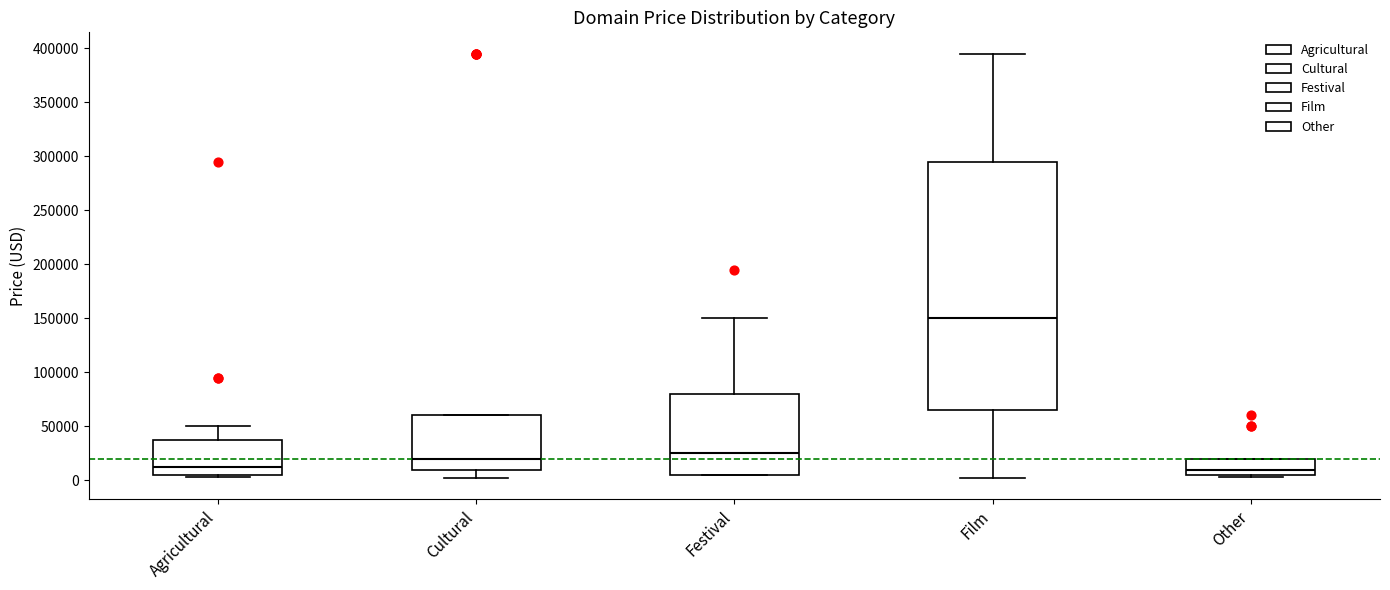

Reading left to right, read every box against the y-axis: the position of its median line, the range the box covers, and the ends of its whiskers. The values are not printed on the chart, so give them approximately, as read against the axis.

Agricultural: median 10000, box 5000 to 35000, whiskers 5000 (just below the box's lower edge) to 50000
Cultural: median 20000, box 10000 to 60000, whiskers 0 to 60000
Festival: median 25000, box 5000 to 80000, whiskers 5000 to 150000
Film: median 150000, box 65000 to 295000, whiskers 0 to 395000
Other: median 10000, box 5000 to 20000, whiskers 5000 (just below the box's lower edge) to 20000